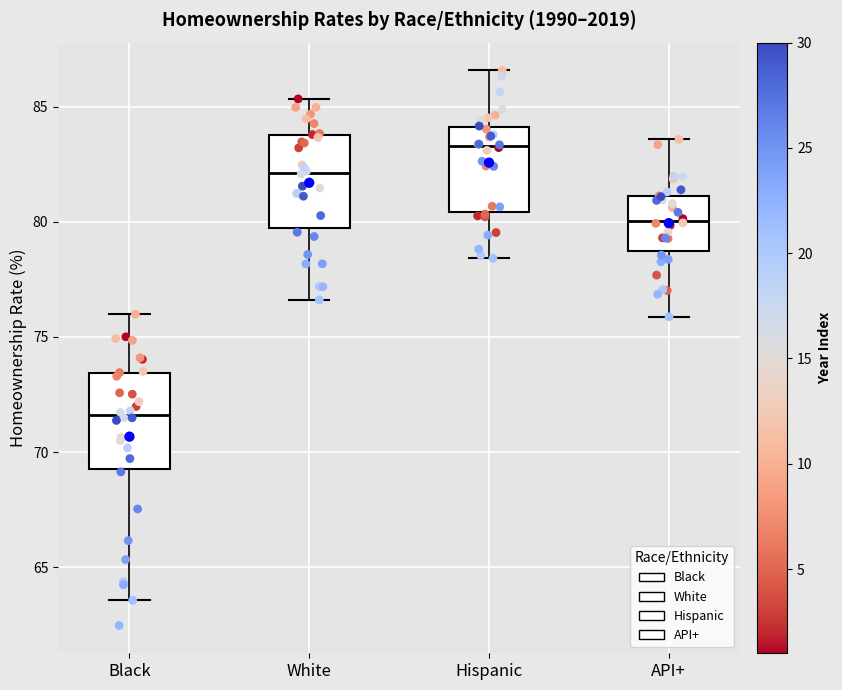

Reading left to right, read every box against the y-axis: the position of its median line, the range the box covers, and the ends of its whiskers. The values are not printed on the chart, so give them approximately, as read against the axis.

Black: median 71.5, box 69.5 to 73.5, whiskers 63.5 to 76.0
White: median 82.0, box 79.5 to 84.0, whiskers 76.5 to 85.5
Hispanic: median 83.5, box 80.5 to 84.0, whiskers 78.5 to 86.5
API+: median 80.0, box 78.5 to 81.0, whiskers 76.0 to 83.5